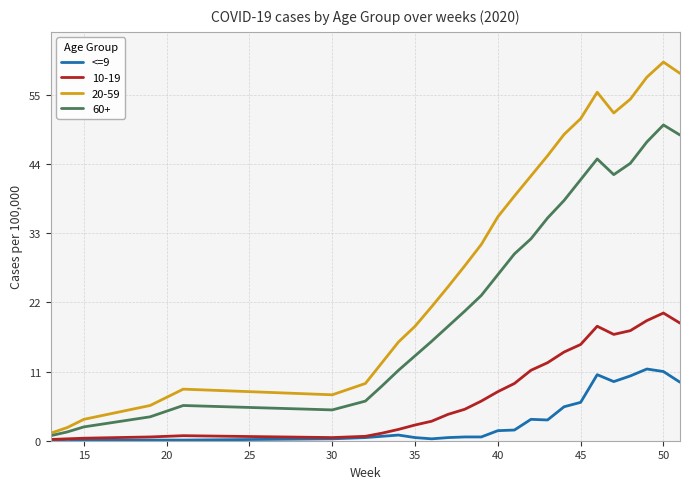

Rank the series by their maximum value, from lowest to highest.

<=9, 10-19, 60+, 20-59